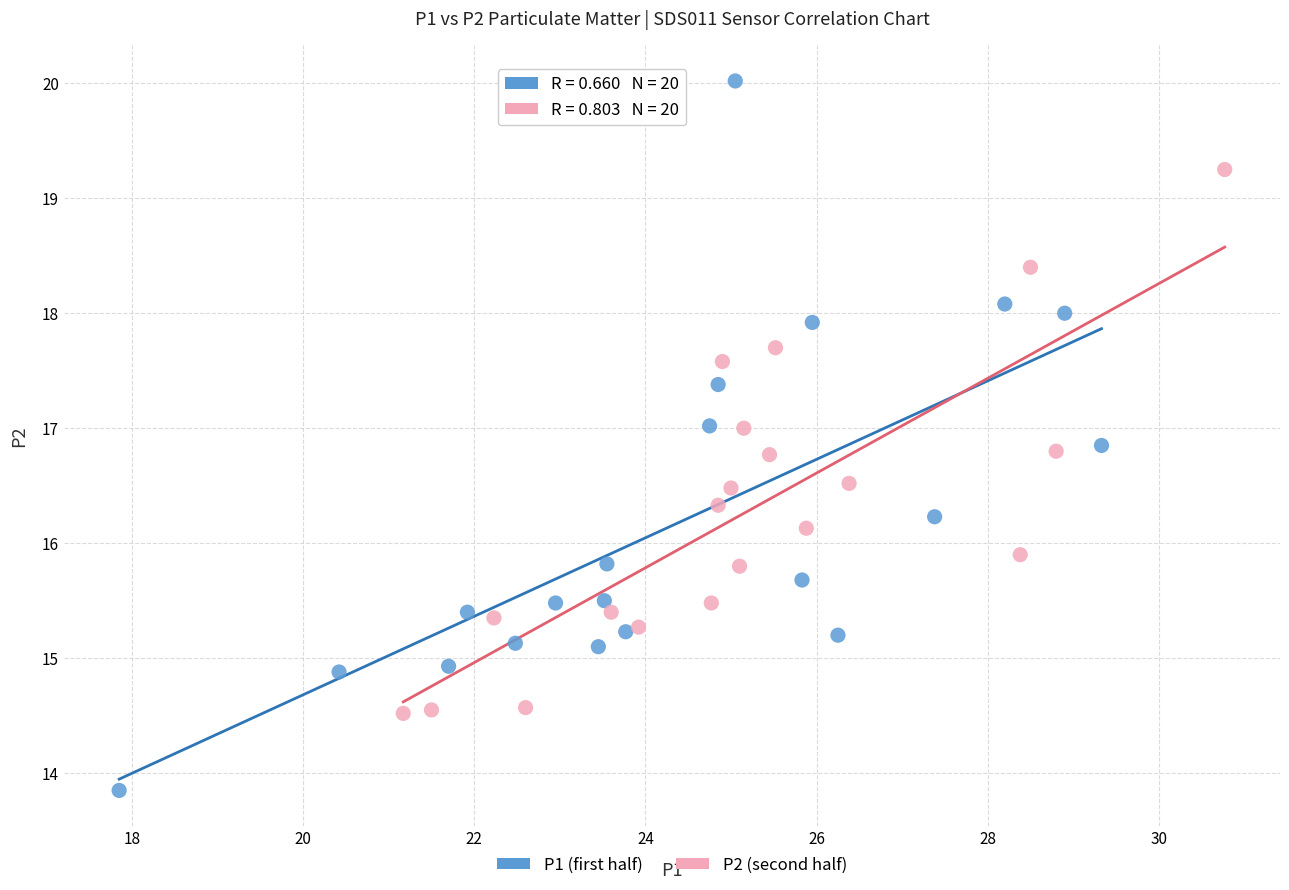

Which series has the widest spread of Y values?

P1 (first half)